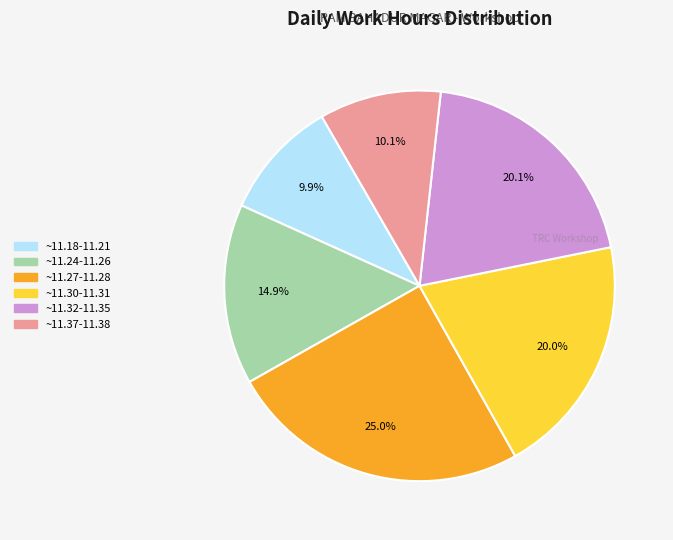

Is there any slice that represents more than half of the pie?

No